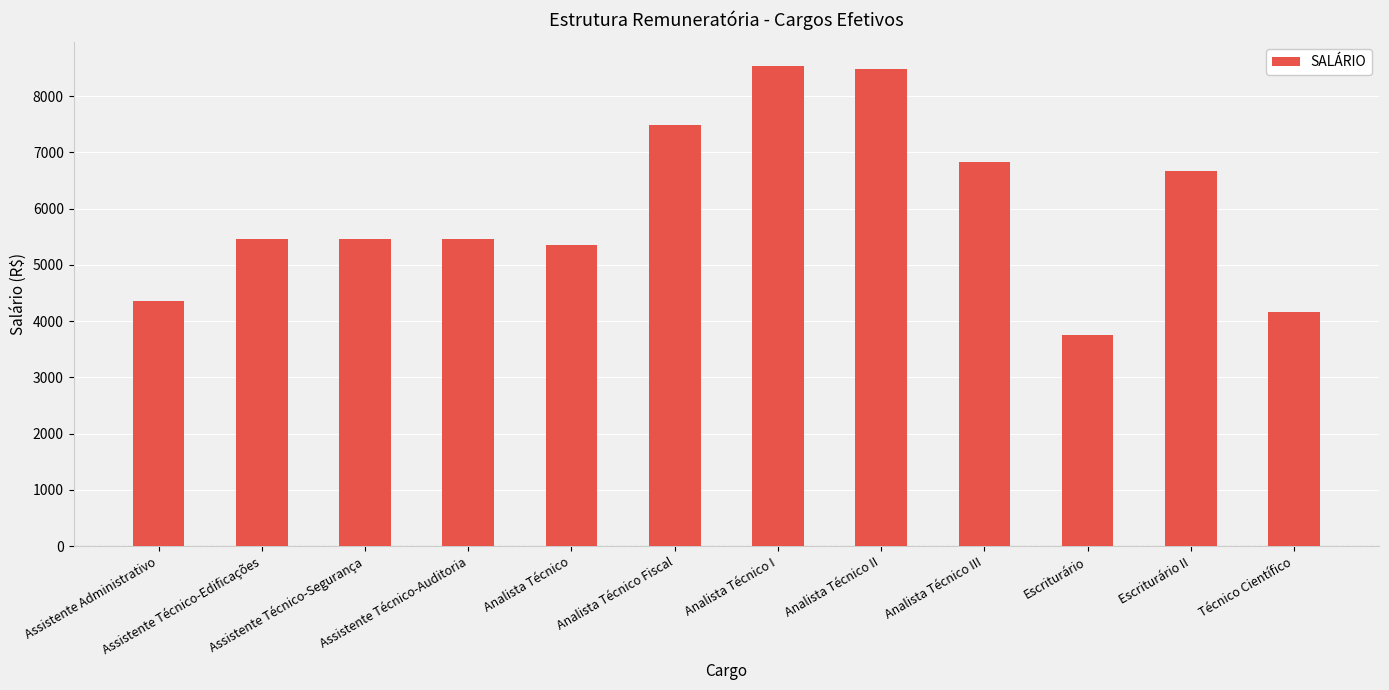

Reading left to right, transcribe all the data shown in this chart.

Assistente Administrativo=4365.9	Assistente Técnico-Edificações=5457.9	Assistente Técnico-Segurança=5457.9	Assistente Técnico-Auditoria=5457.9	Analista Técnico=5347.6	Analista Técnico Fiscal=7485.0	Analista Técnico I=8528.0	Analista Técnico II=8476.0	Analista Técnico III=6822.4	Escriturário=3760.8	Escriturário II=6667.0	Técnico Científico=4170.9